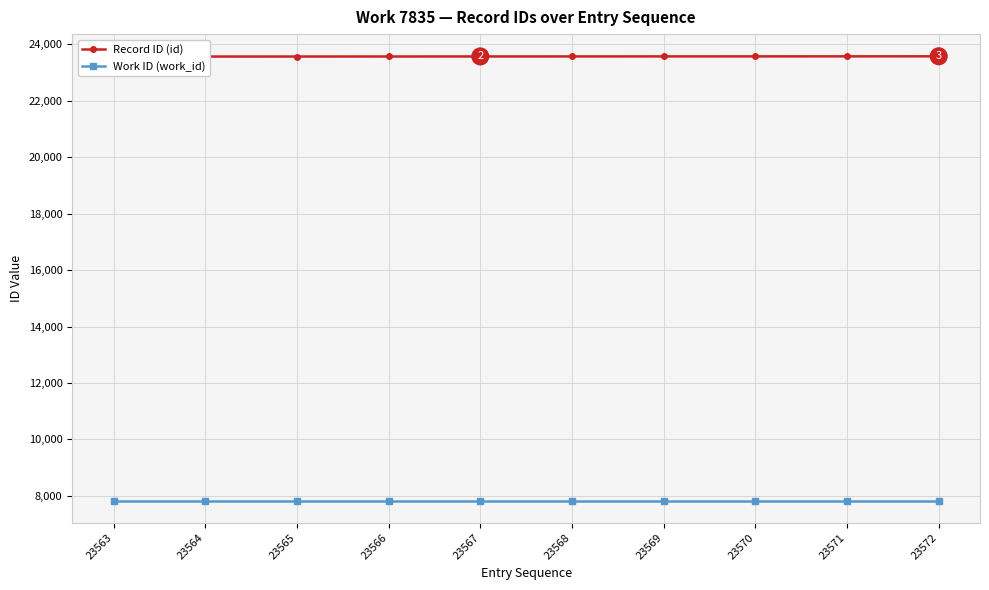

At which category is the sum across all series the highest?

23572